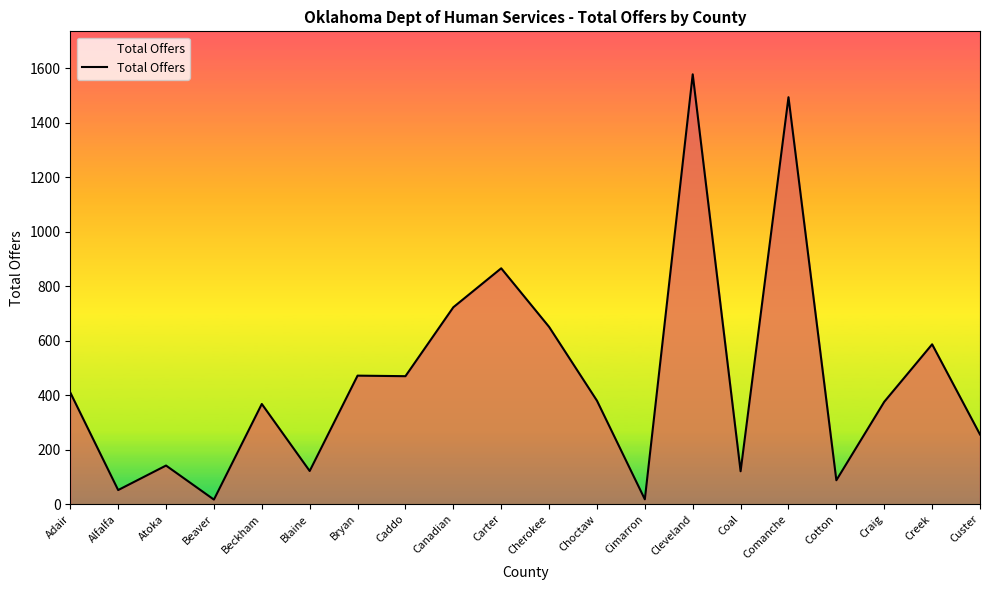

Between Beaver and Craig, which is larger?

Craig